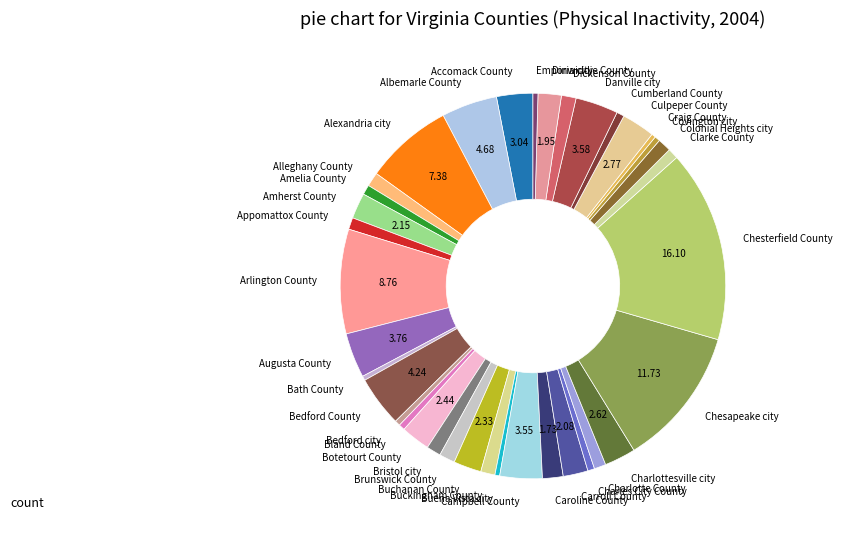

What is the largest slice in the pie chart?

Chesterfield County